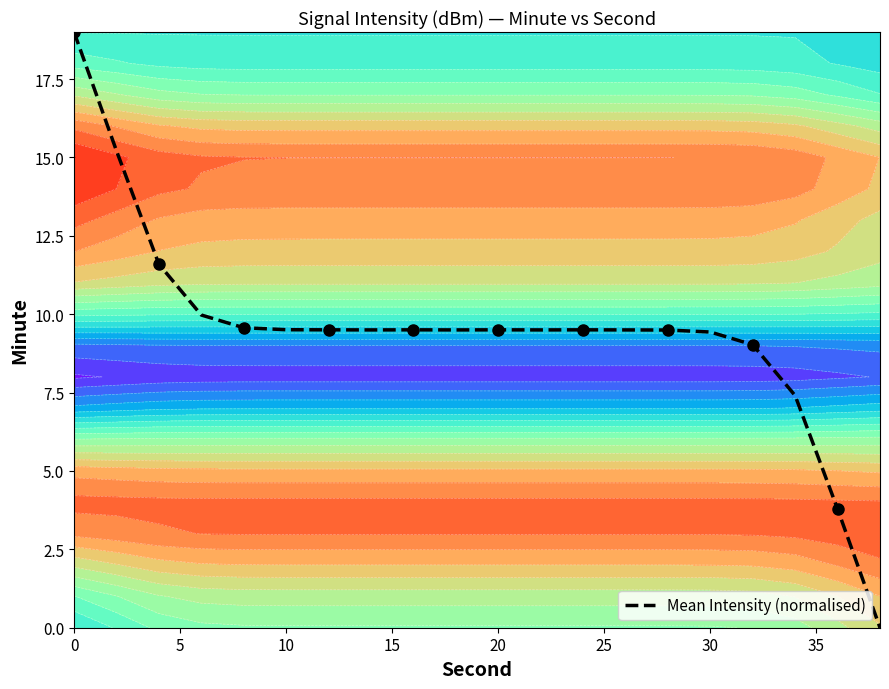

The Mean Intensity (normalised) series shows 13.1 at 10. True or false?

False